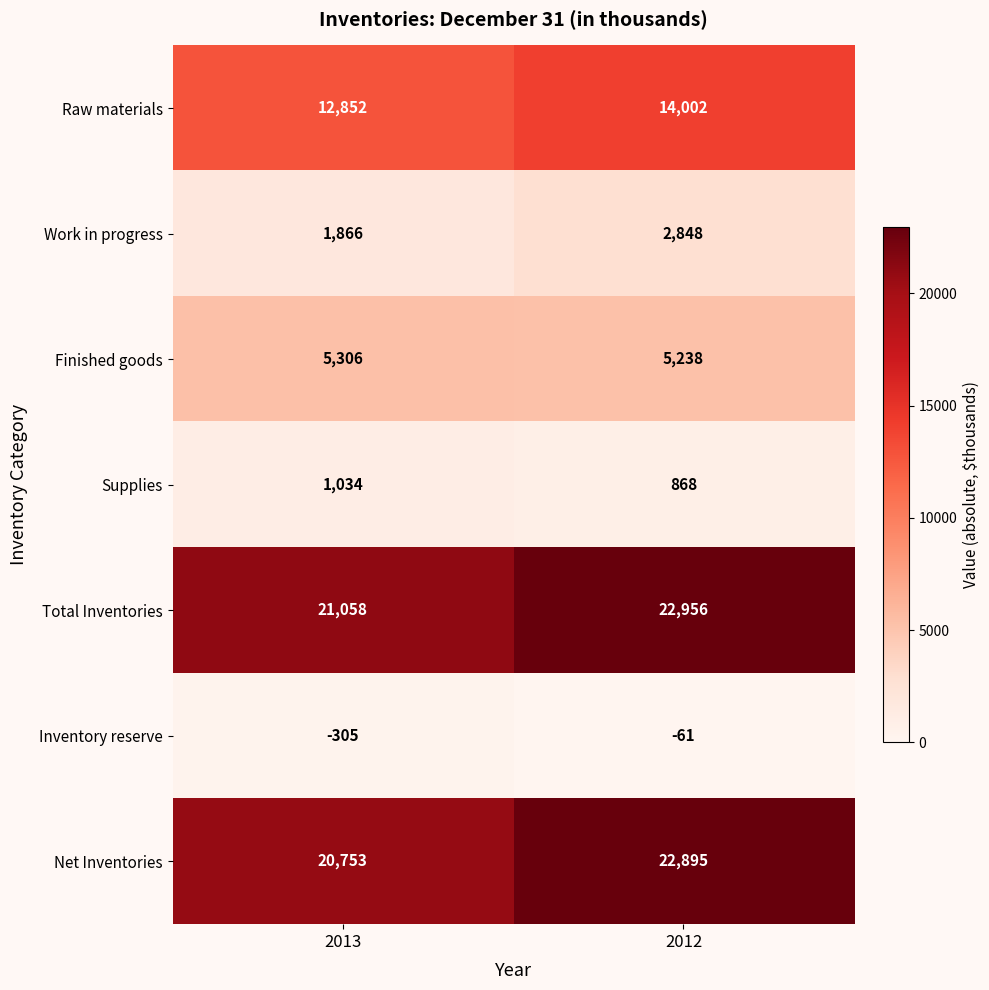

Reading right to left, what are all the values shown in this chart?

Raw materials: 14002	12852
Work in progress: 2848	1866
Finished goods: 5238	5306
Supplies: 868	1034
Total Inventories: 22956	21058
Inventory reserve: -61	-305
Net Inventories: 22895	20753